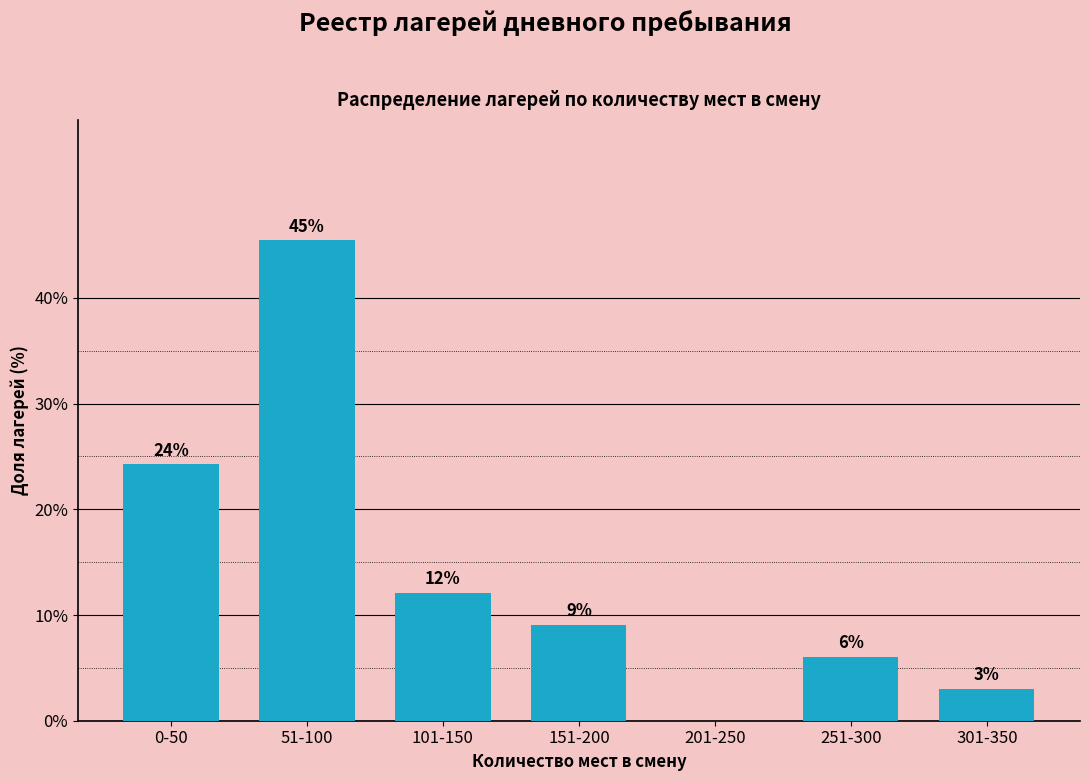

Are the bars horizontal?

No